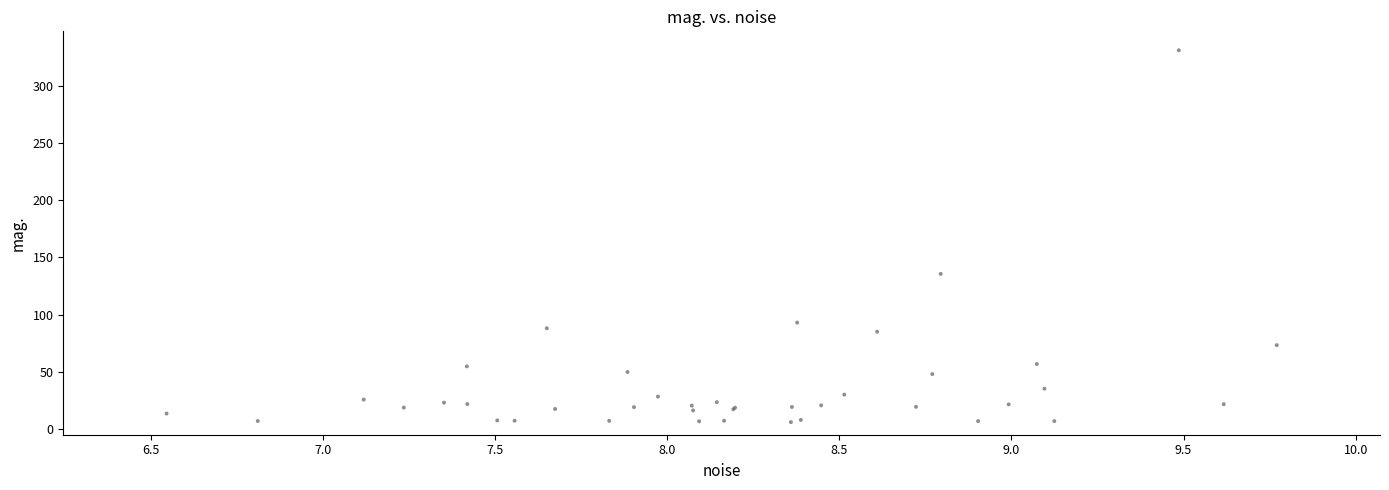

What Y value in the scatter plot is closest to 168?

135.5